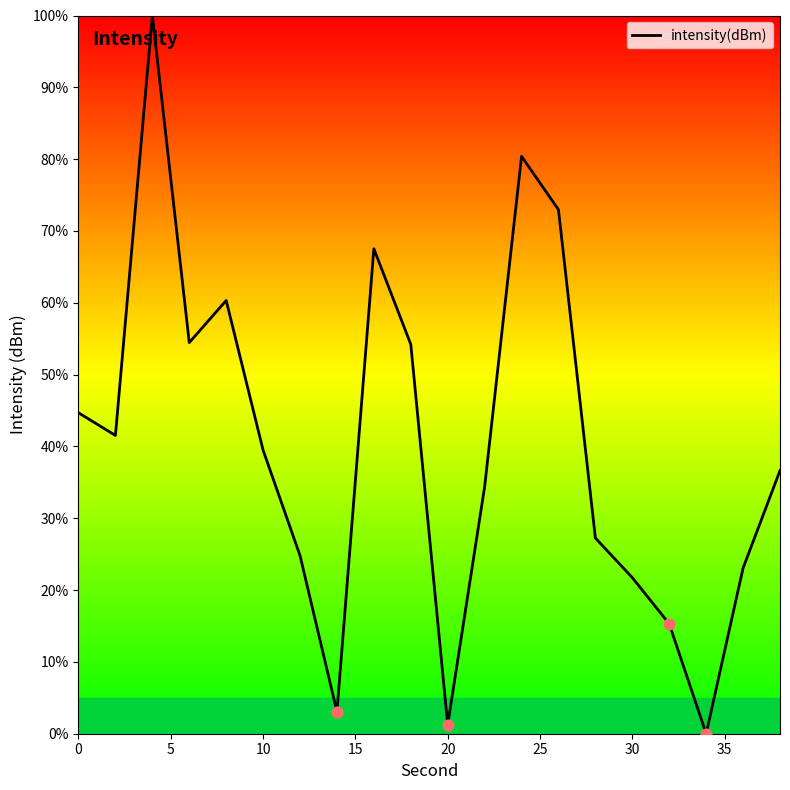

What is the difference between the maximum and minimum values?

100.0